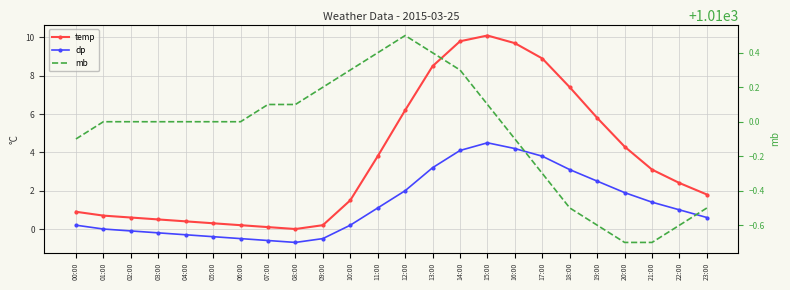

True or false: dp and temp intersect in this chart.

False